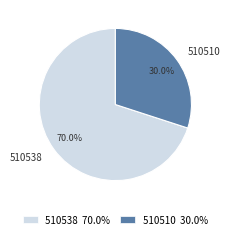

Is it true that 510510 is 23% of the pie?

False